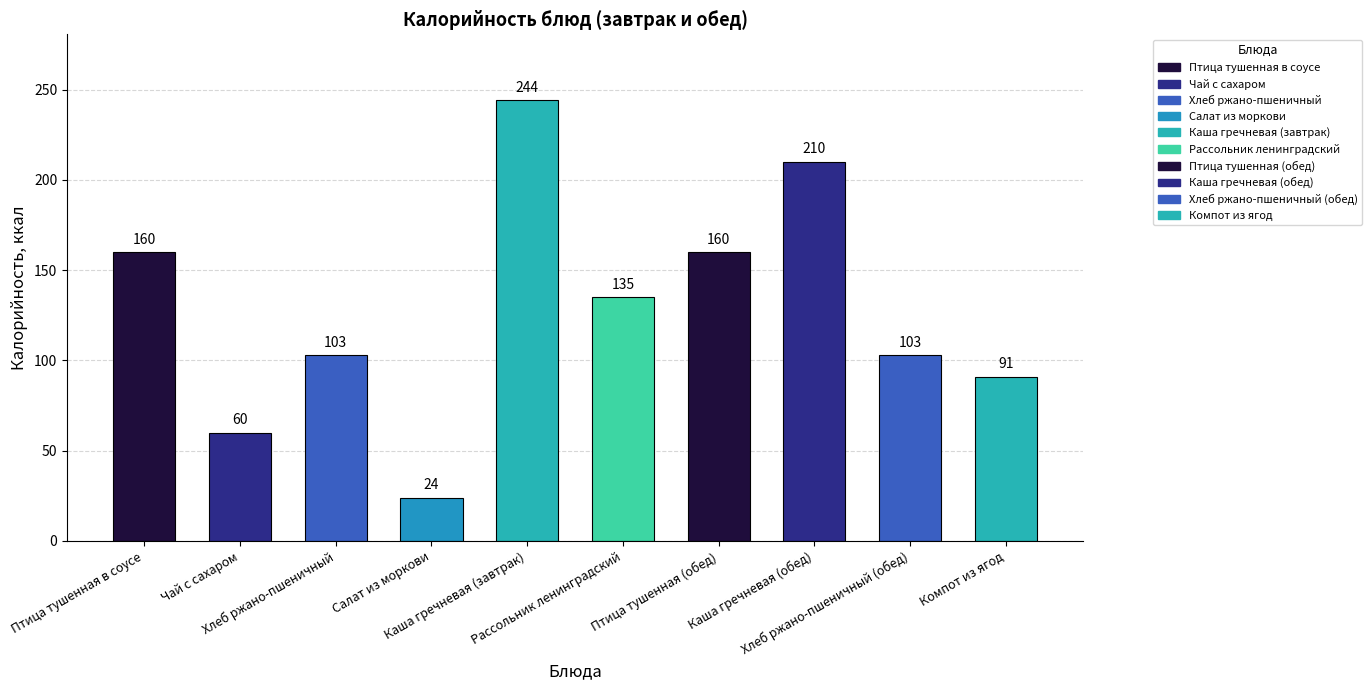

What is the label of the 7th bar from the right?

Салат из моркови